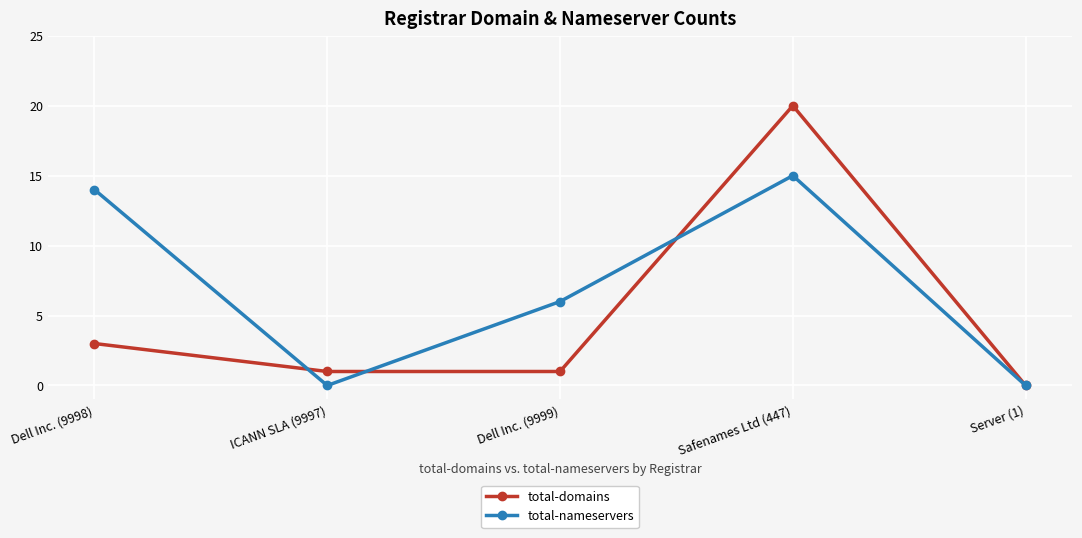

What are all the series names shown in the legend?

total-domains, total-nameservers